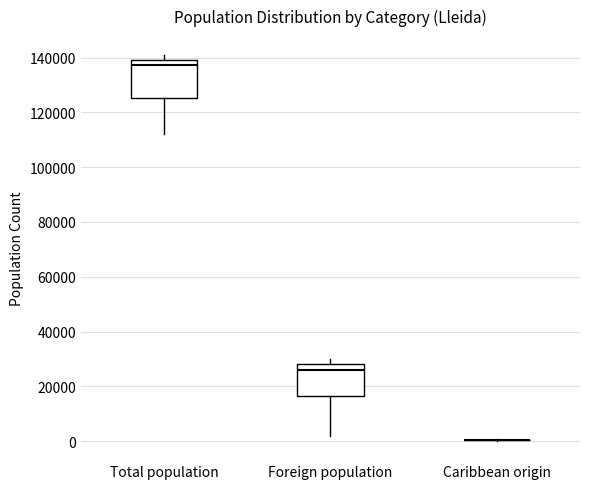

Reading left to right, transcribe this box plot: for each box, give where its median line is, the range the box spans, and where its two whiskers end, as read against the y-axis. The values are not printed on the chart, so give them approximately, as read against the axis.

Total population: median 138000, box 126000 to 140000, whiskers 112000 to 140000 (just above the box's upper edge)
Foreign population: median 26000, box 16000 to 28000, whiskers 2000 to 30000
Caribbean origin: box collapsed to a line at 0, whiskers 0 to 0